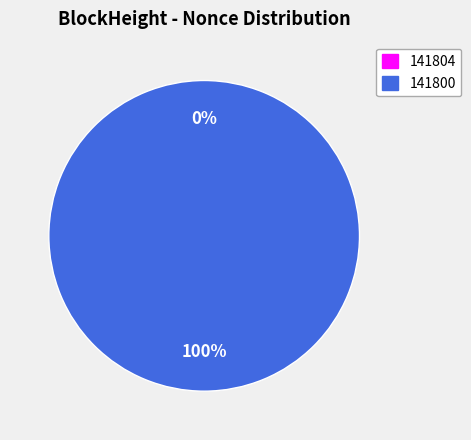

Which category has the biggest portion of the pie?

141800